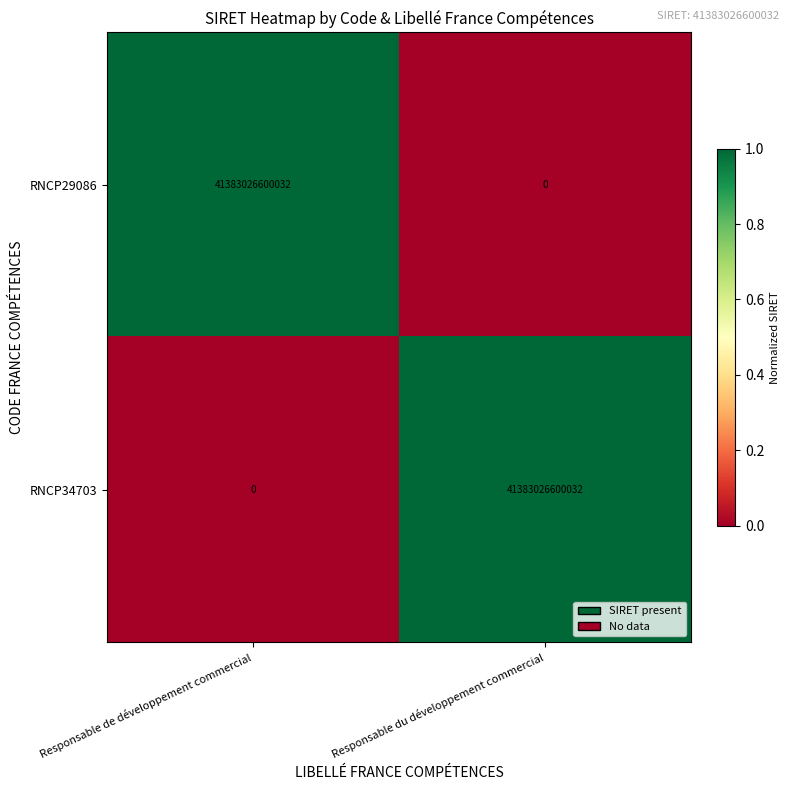

What is the approximate value of RNCP34703 at Responsable du développement commercial?

41383026600032